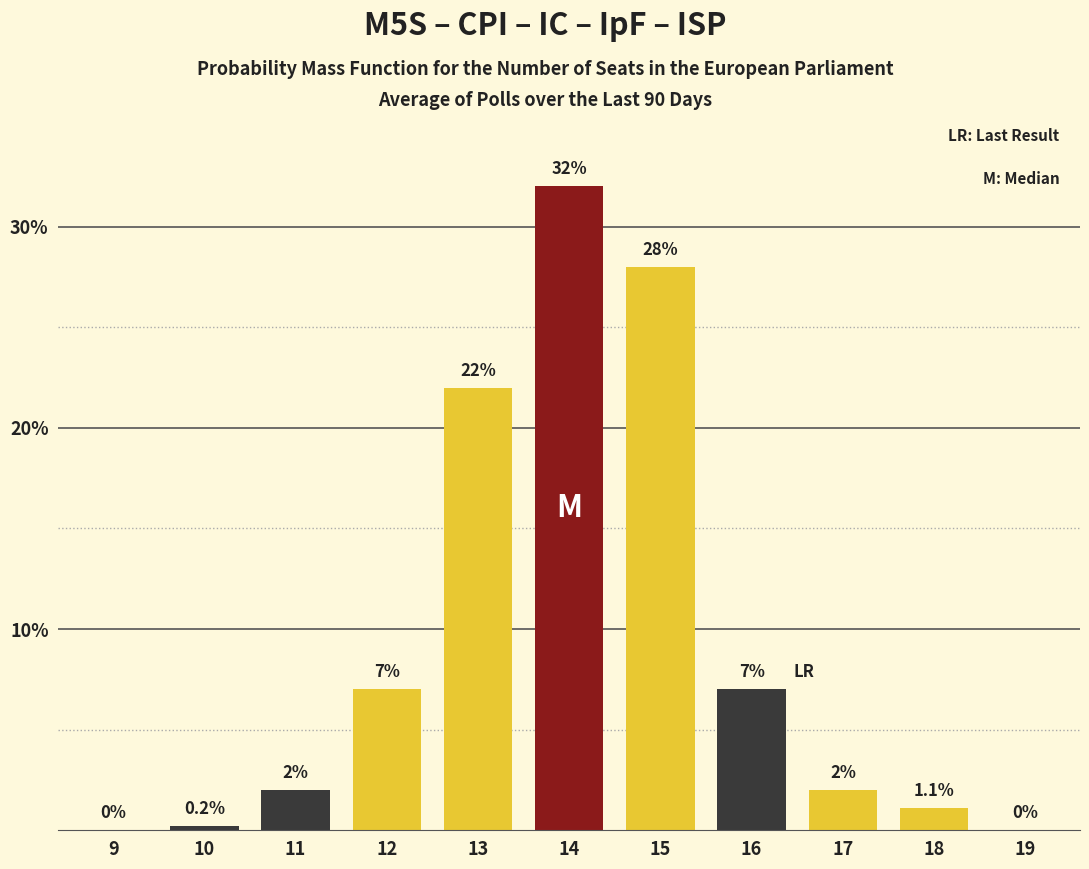

Reading left to right, transcribe all the data shown in this chart.

9=0.0	10=0.2	11=2.0	12=7.0	13=22.0	14=32.0	15=28.0	16=7.0	17=2.0	18=1.1	19=0.0